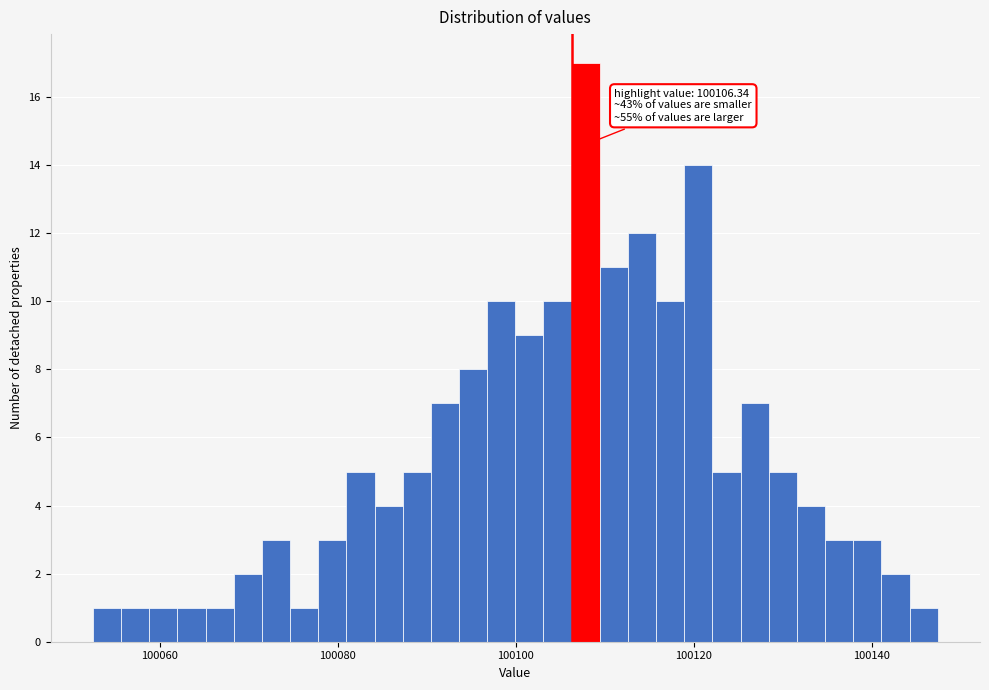

Around what value on the x-axis is the tallest bar? Give the approximate position of its centre, as read against the axis.

100108